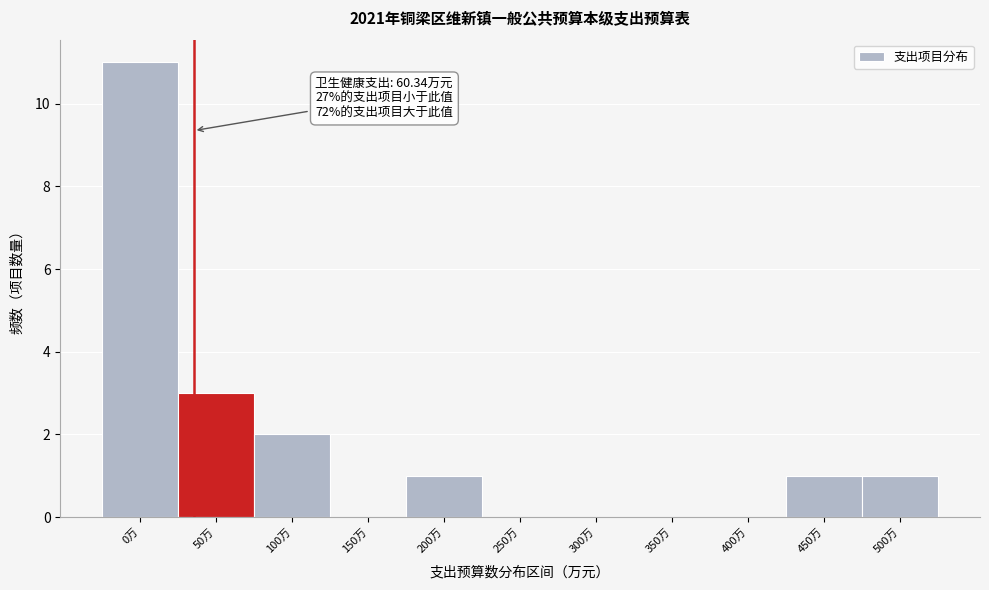

Reading left to right, what are all the values shown in this chart?

0万=11	50万=3	100万=2	150万=0	200万=1	250万=0	300万=0	350万=0	400万=0	450万=1	500万=1